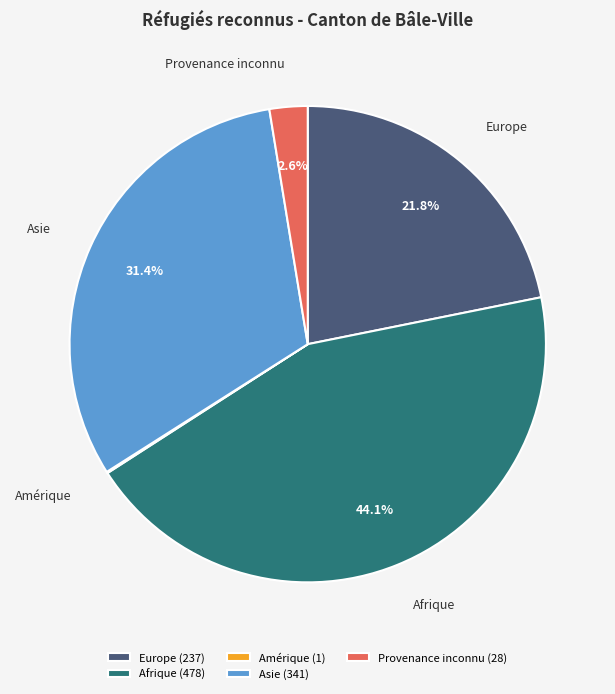

Is there a majority slice in this chart?

No